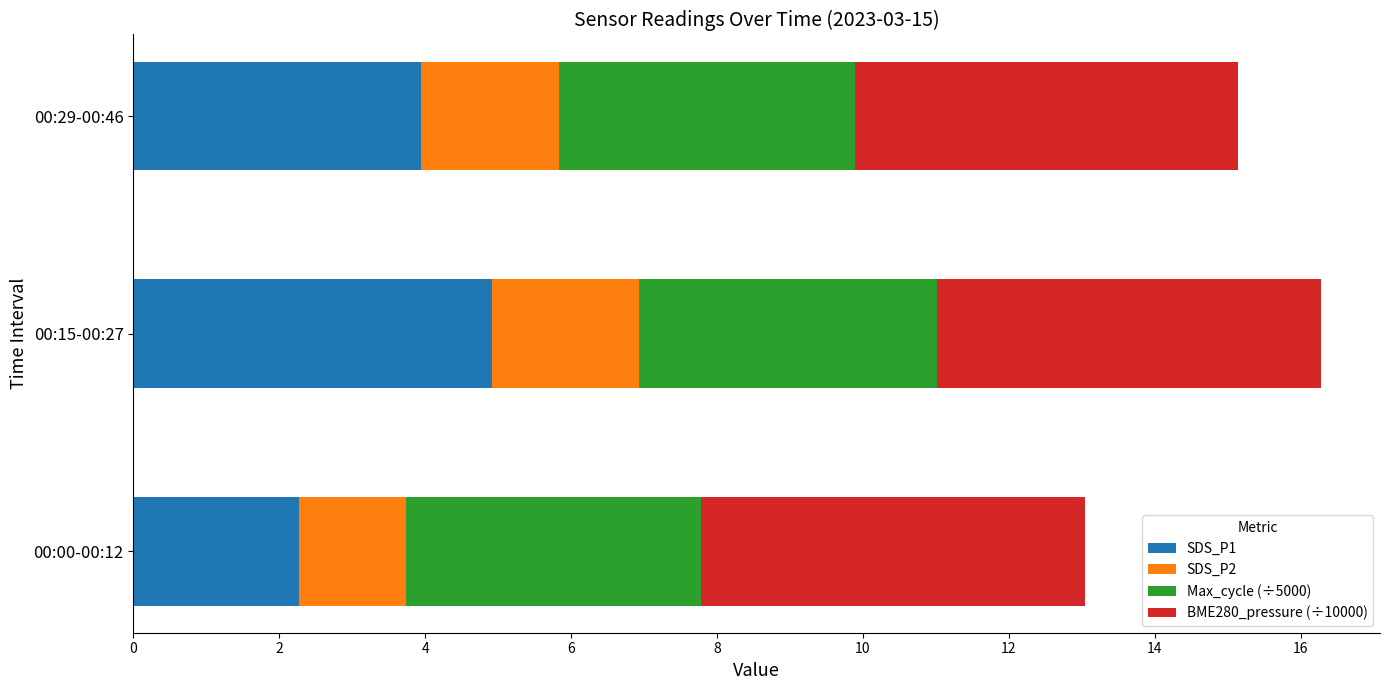

True or false: SDS_P1 has a value of 6.4 at 00:29-00:46.

False